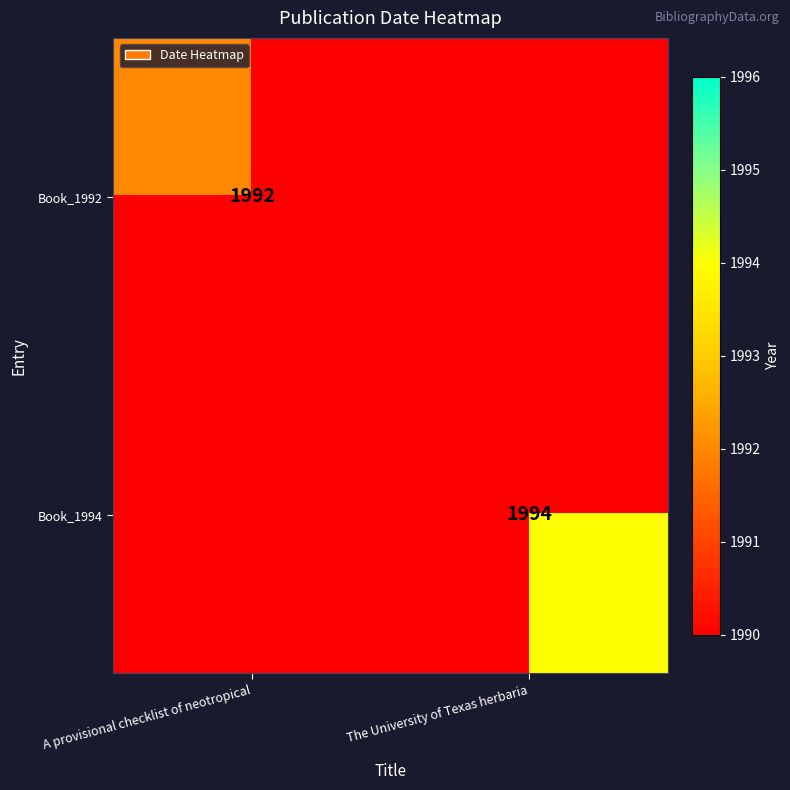

The value of Book_1992 at A provisional checklist of neotropical is 1043. True or false?

False